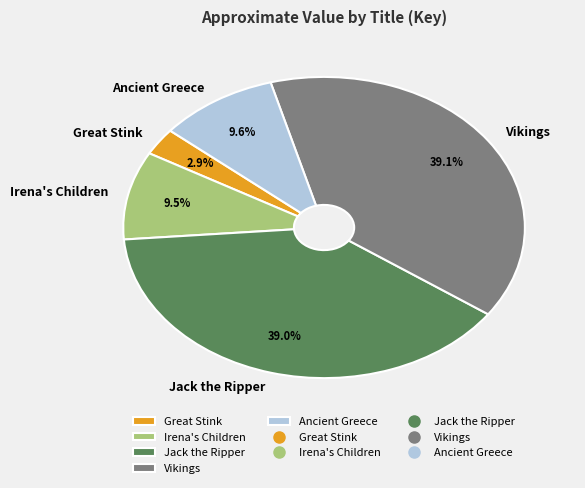

To the nearest percent, what is the difference between the largest and smallest slice percentages?

36%